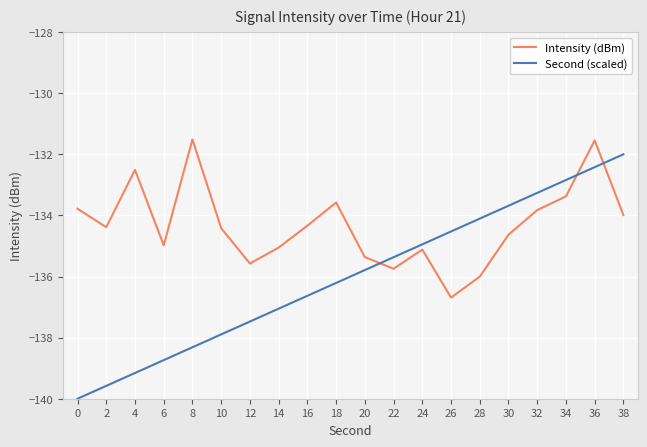

What is the difference between the highest and lowest values at 8?

6.8